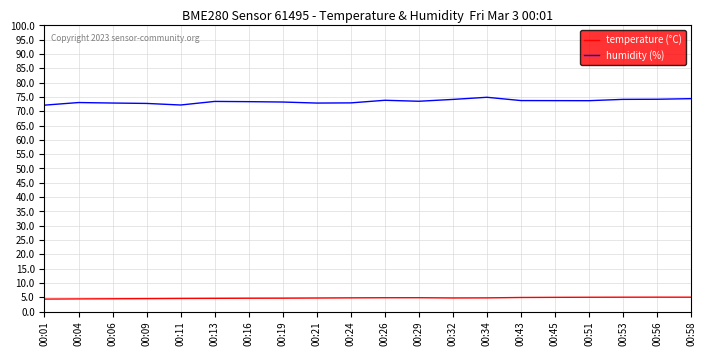

Which series has the widest spread of values?

humidity (%)